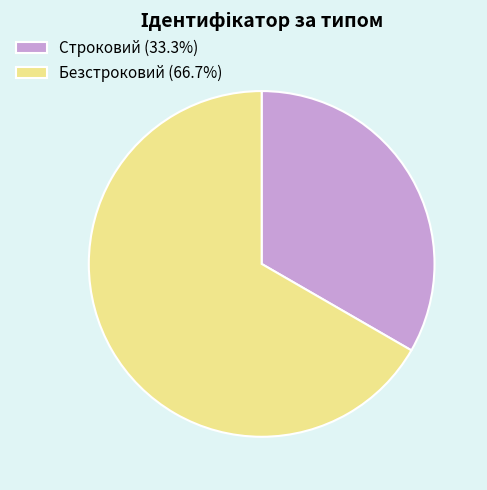

Is the sum of Строковий (33.3%) and Безстроковий (66.7%) greater than half?

Yes